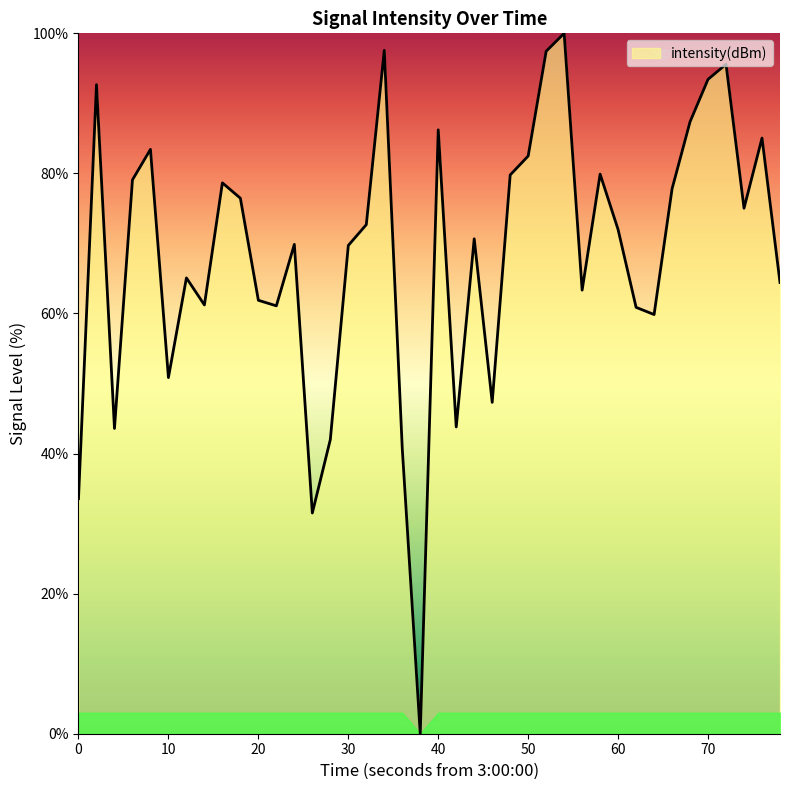

What is the greatest value displayed?

100.0